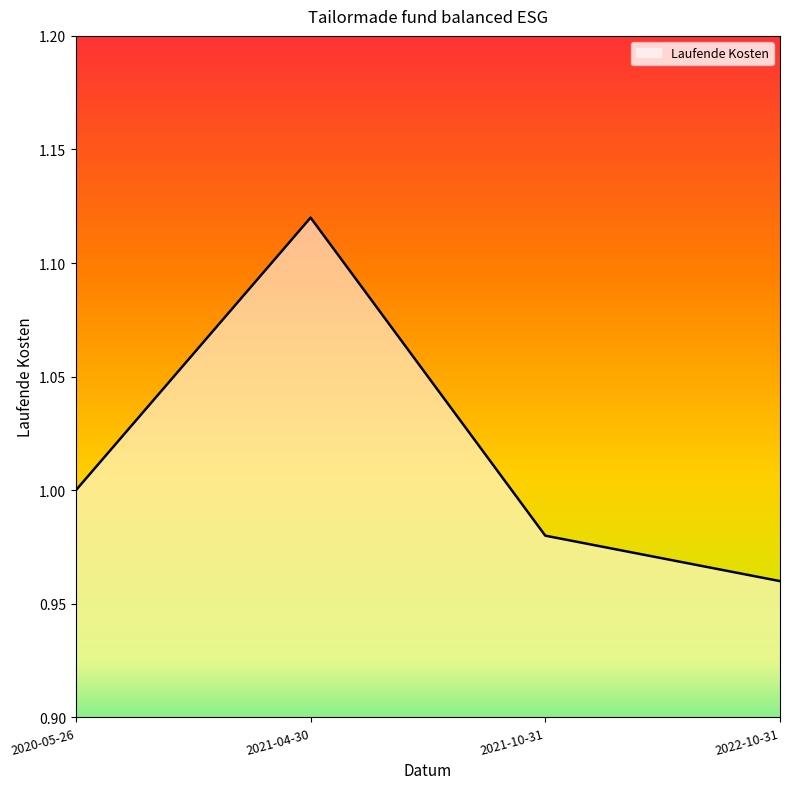

What is the sum of all values?

4.1